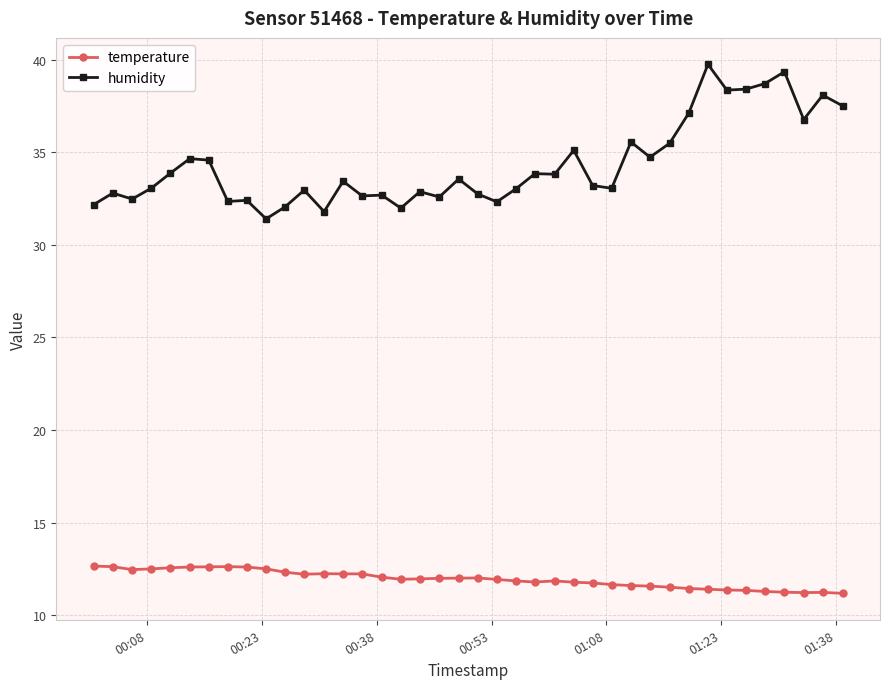

True or false: humidity and temperature cross at least once.

False